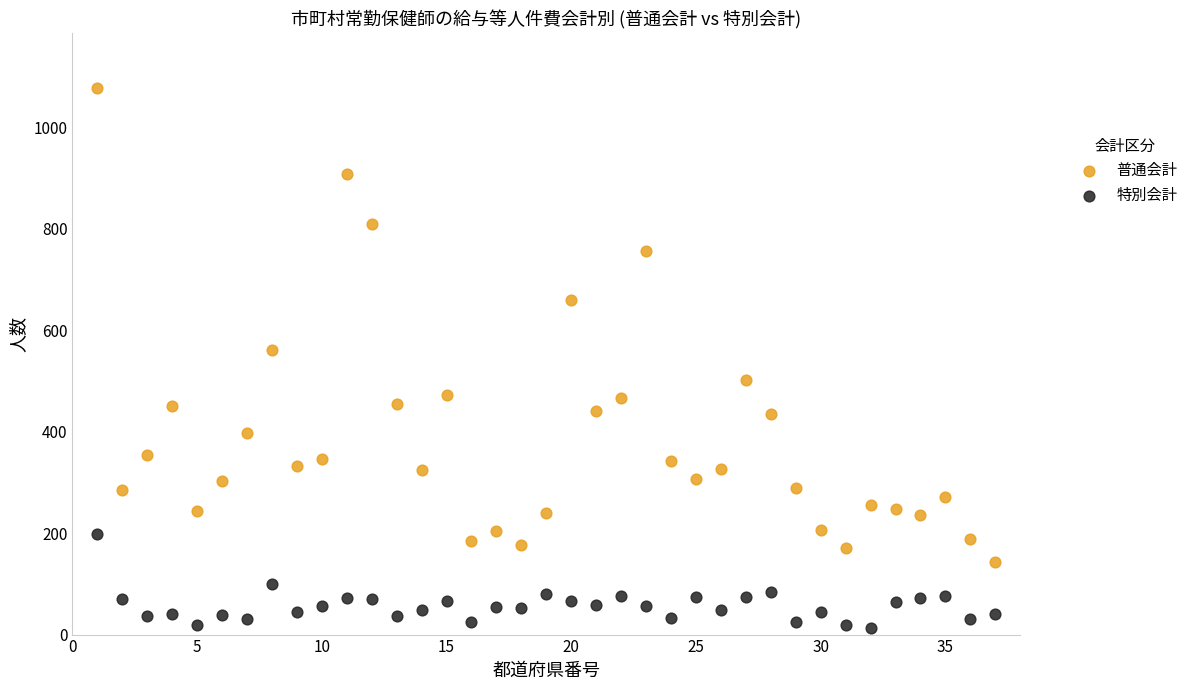

Across all series, what Y value is closest to 545?

561